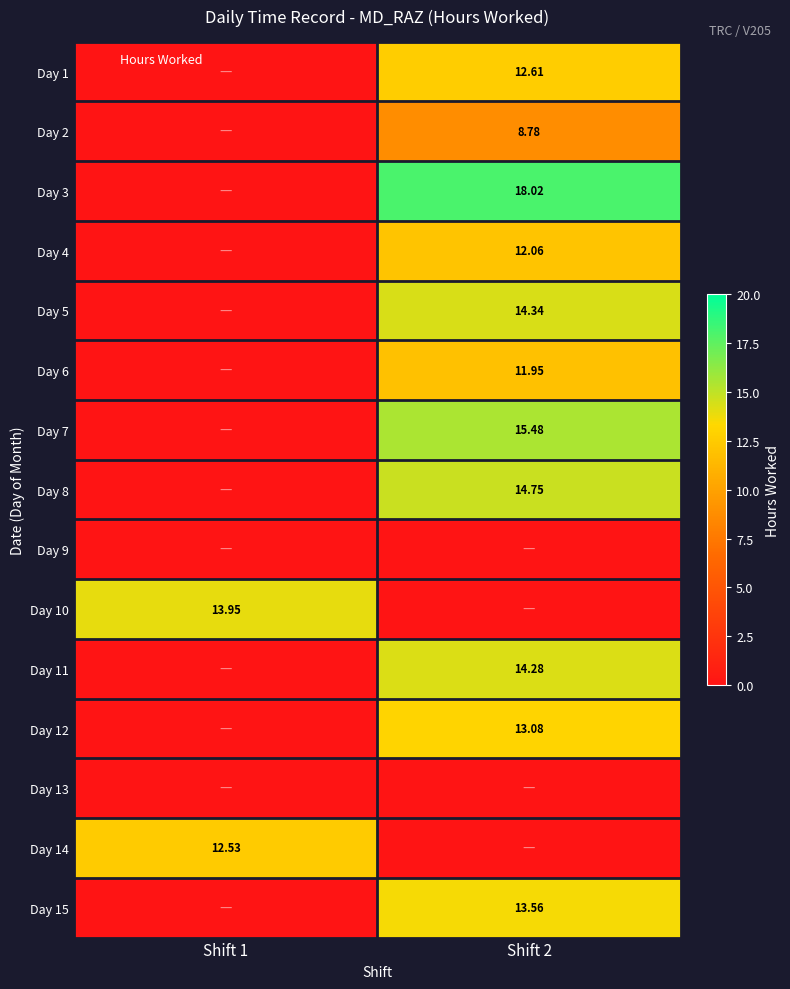

Which series has the largest total across all categories?

Day 3